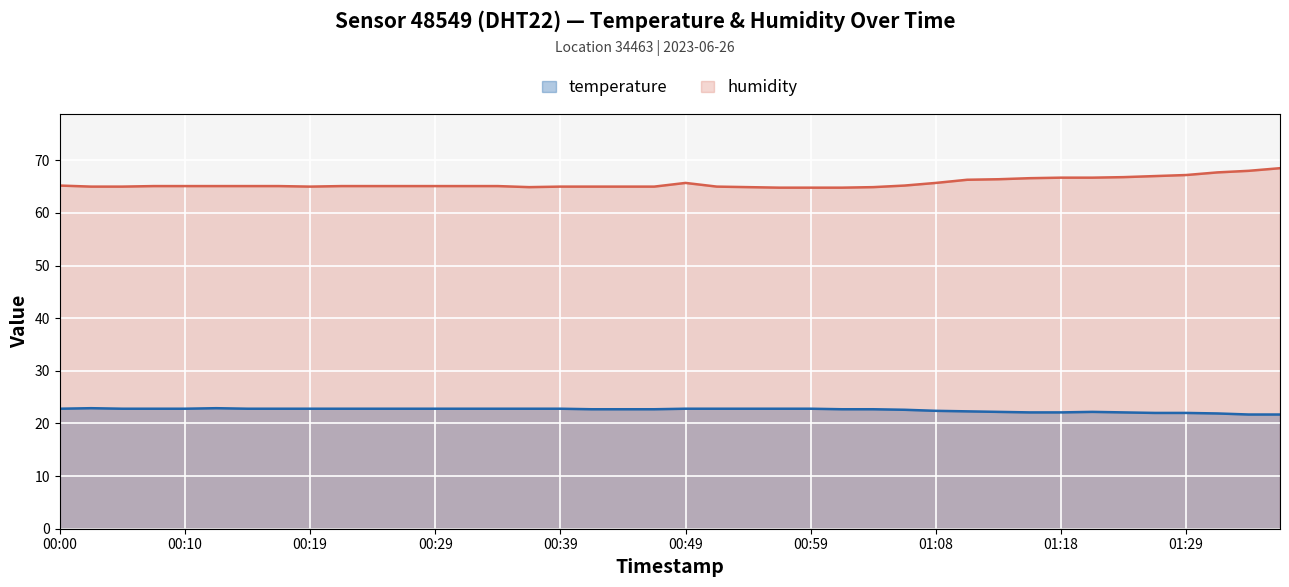

What is the label of the 11th point from the left?

00:24